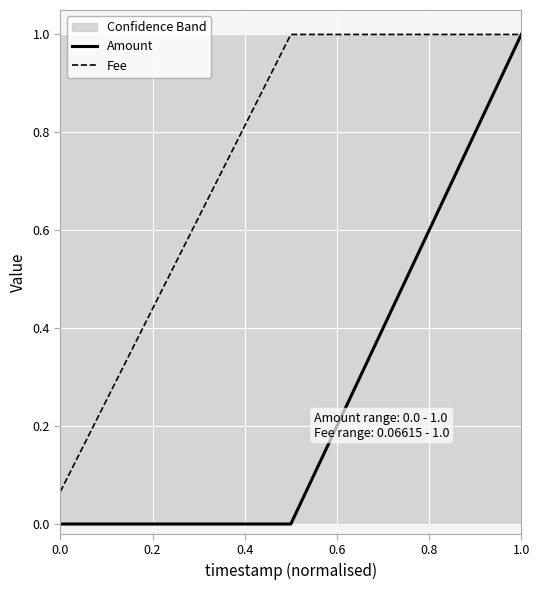

The Fee series shows 0.1 at 0.0. True or false?

True